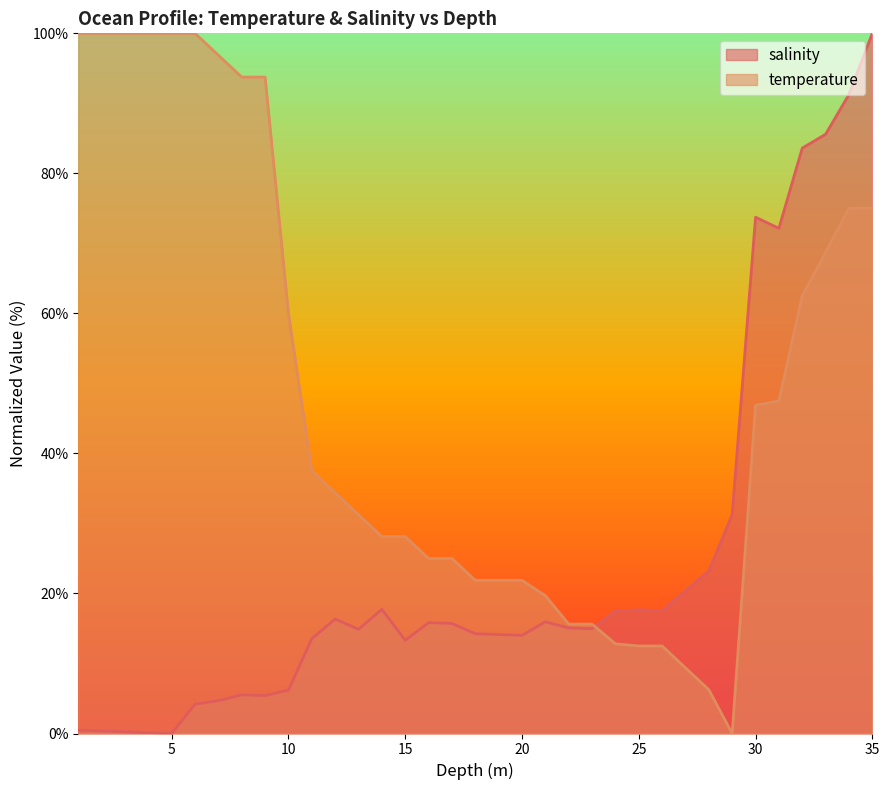

What are all the series names shown in the legend?

salinity, temperature